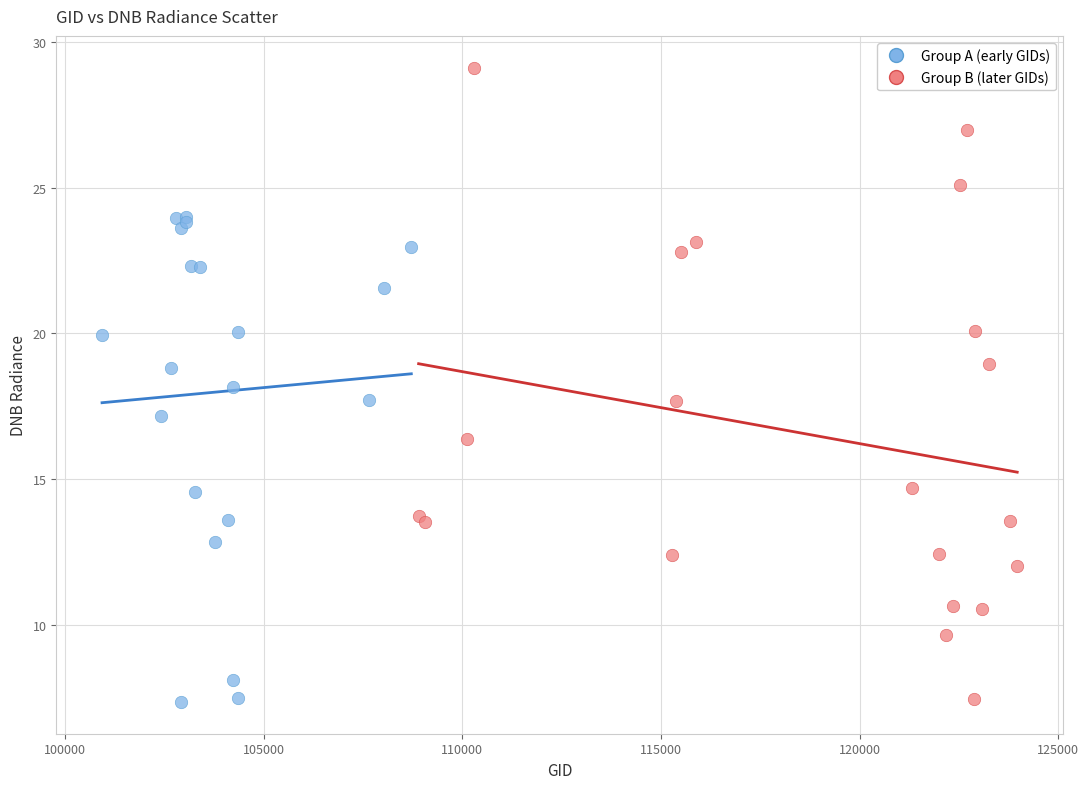

Which series has the widest spread of Y values?

Group B (later GIDs)